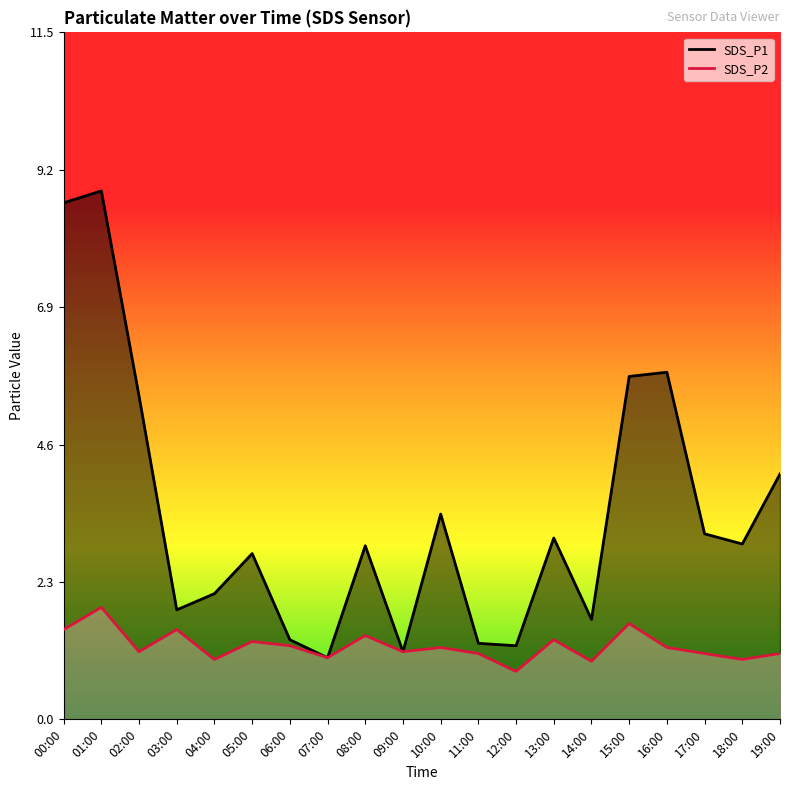

True or false: SDS_P2 and SDS_P1 intersect in this chart.

False